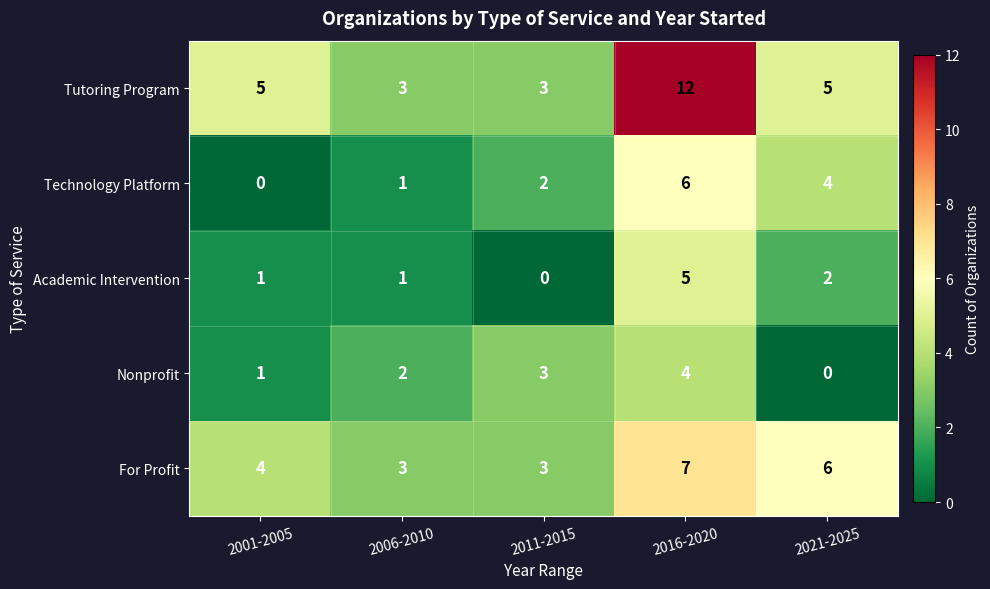

How many positive values does the Technology Platform series have?

4